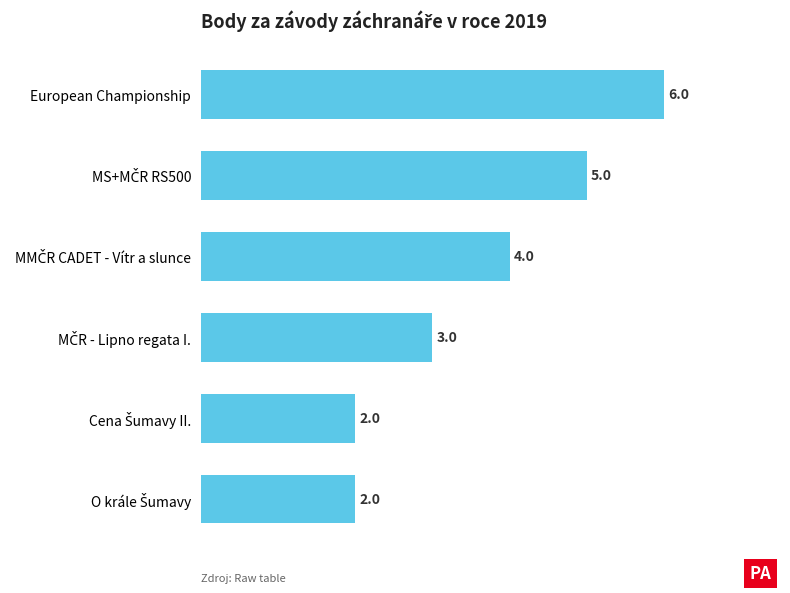

What is the minimum value shown in the chart?

2